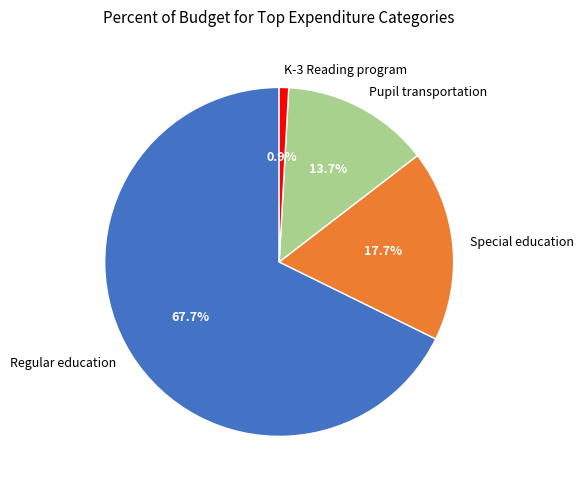

What portion of the pie excludes Regular education?

32.3%